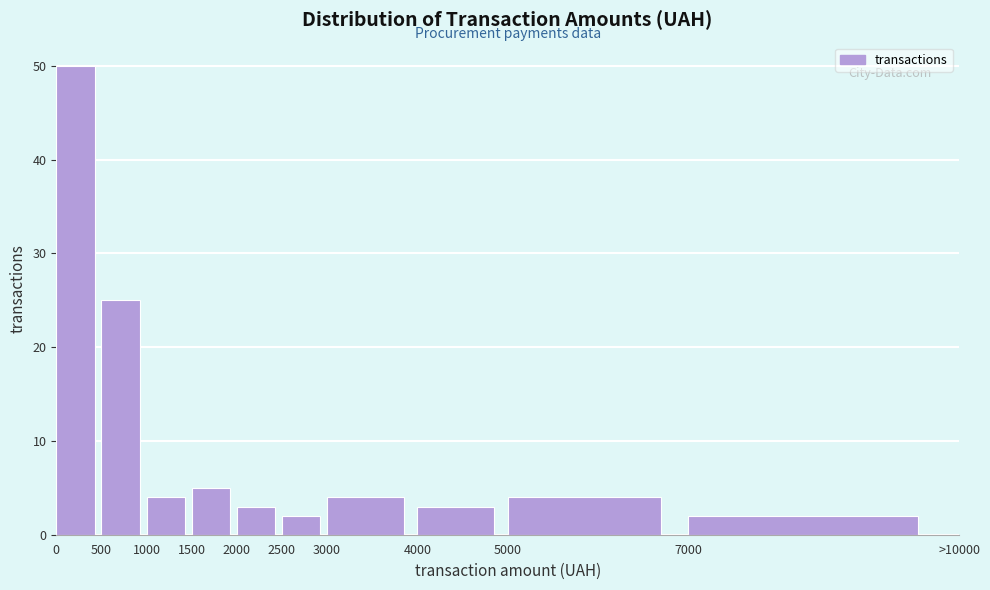

Reading right to left, list all the values displayed in this chart.

7000=2	5000=4	4000=3	3000=4	2500=2	2000=3	1500=5	1000=4	500=25	0=50